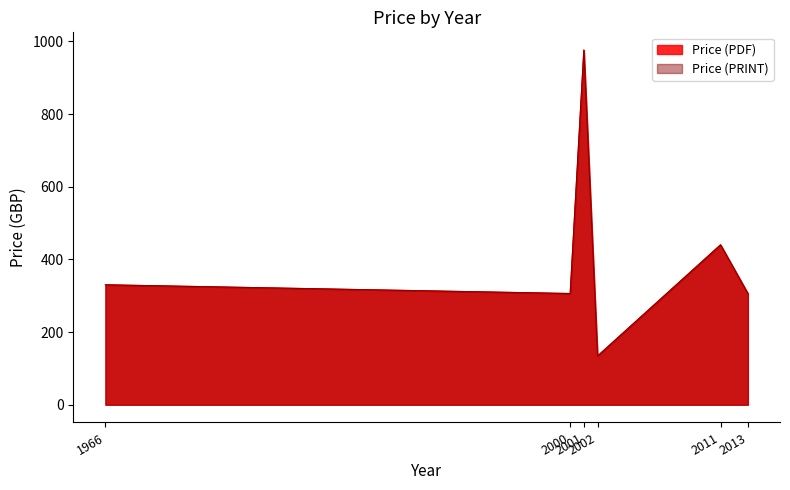

Does the chart have visible grid lines?

No